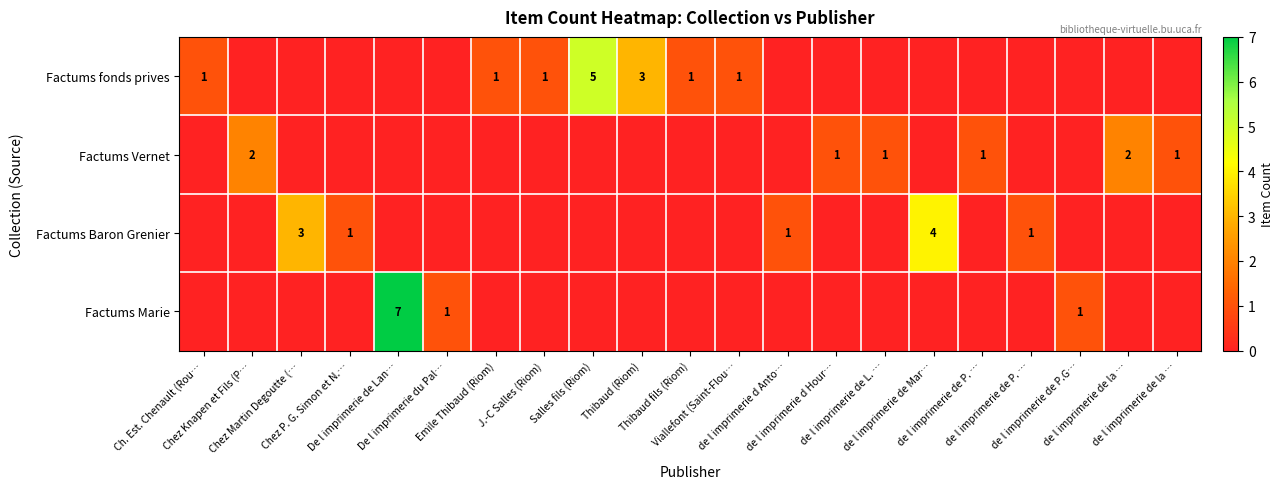

Which has a higher value, Emile Thibaud (Riom) or Viallefont (Saint-Flou…?

Emile Thibaud (Riom)